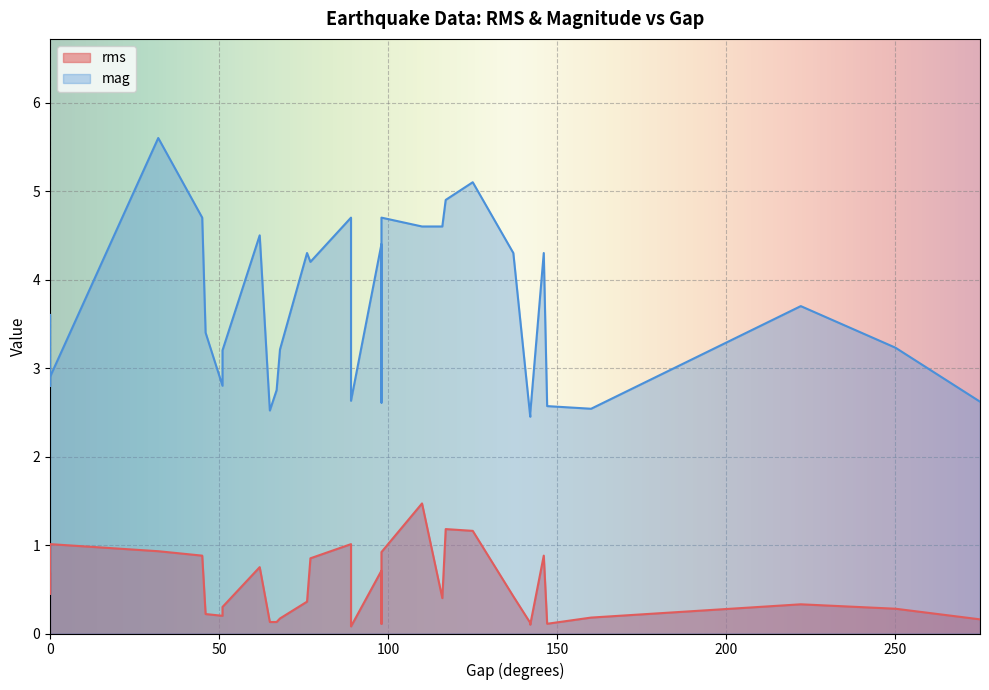

What is the smallest value displayed?

0.1